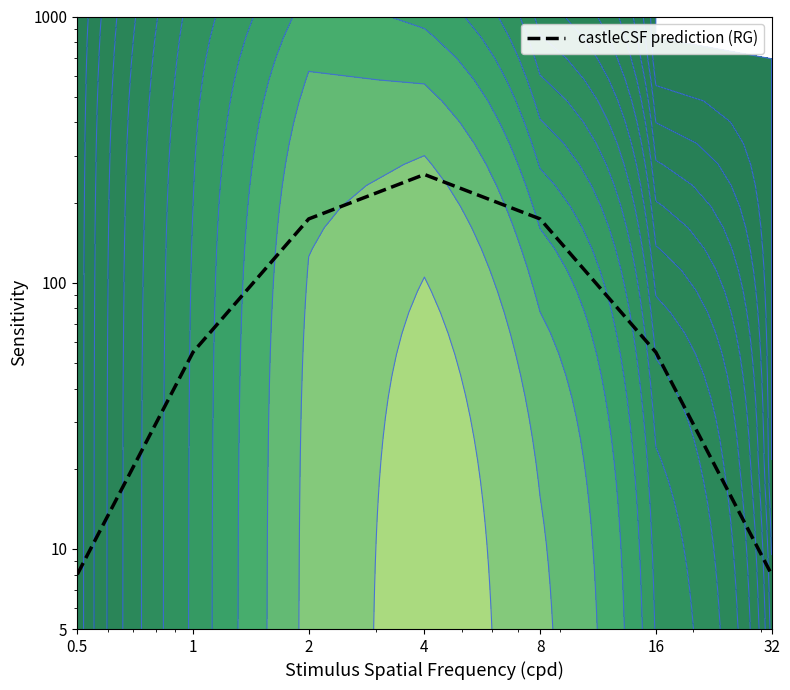

How many distinct data groups are displayed?

1